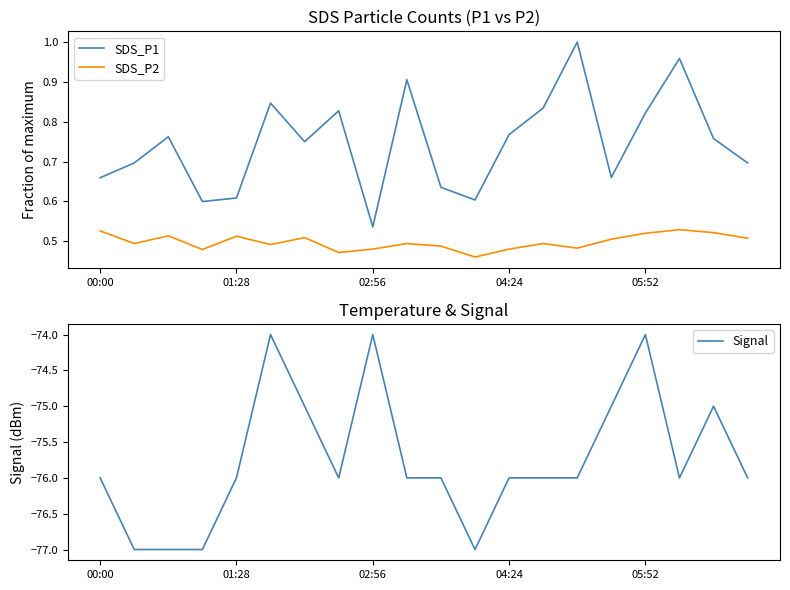

Which series has the widest spread of values?

Signal